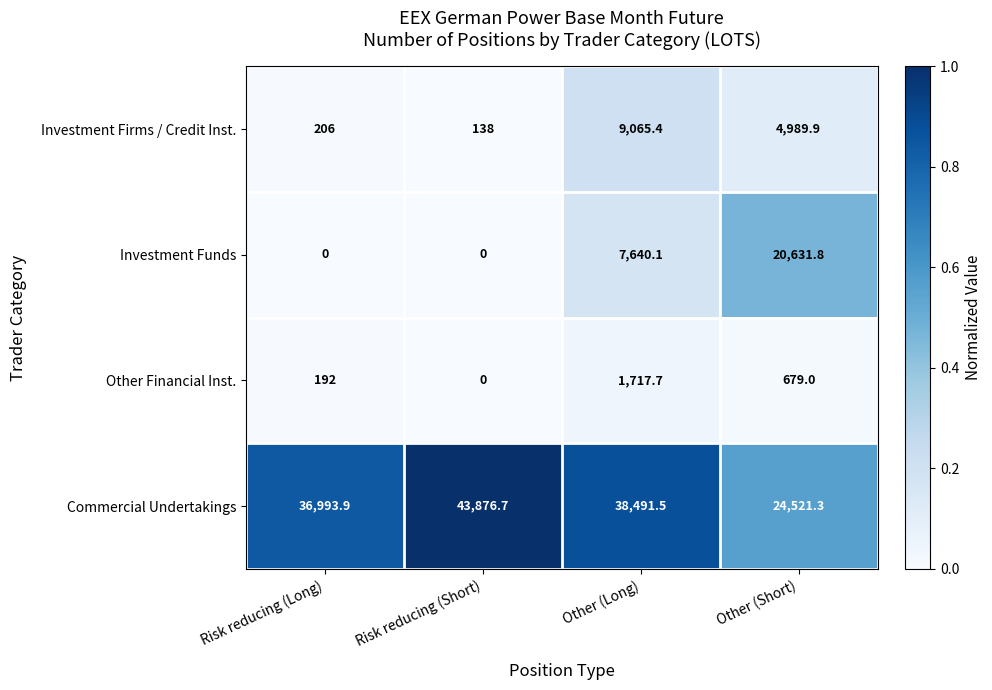

Reading right to left, what are all the values shown in this chart?

Investment Firms / Credit Inst.: Other (Short)=4989.9	Other (Long)=9065.4	Risk reducing (Short)=138.0	Risk reducing (Long)=206.0
Investment Funds: Other (Short)=20631.8	Other (Long)=7640.1	Risk reducing (Short)=0.0	Risk reducing (Long)=0.0
Other Financial Inst.: Other (Short)=679.0	Other (Long)=1717.7	Risk reducing (Short)=0.0	Risk reducing (Long)=192.0
Commercial Undertakings: Other (Short)=24521.3	Other (Long)=38491.5	Risk reducing (Short)=43876.7	Risk reducing (Long)=36993.9